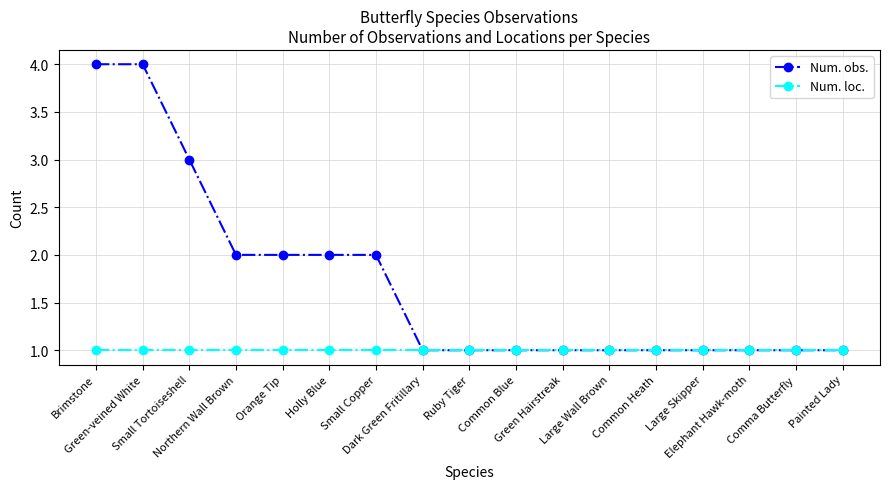

Which series has the largest range (max minus min)?

Num. obs.